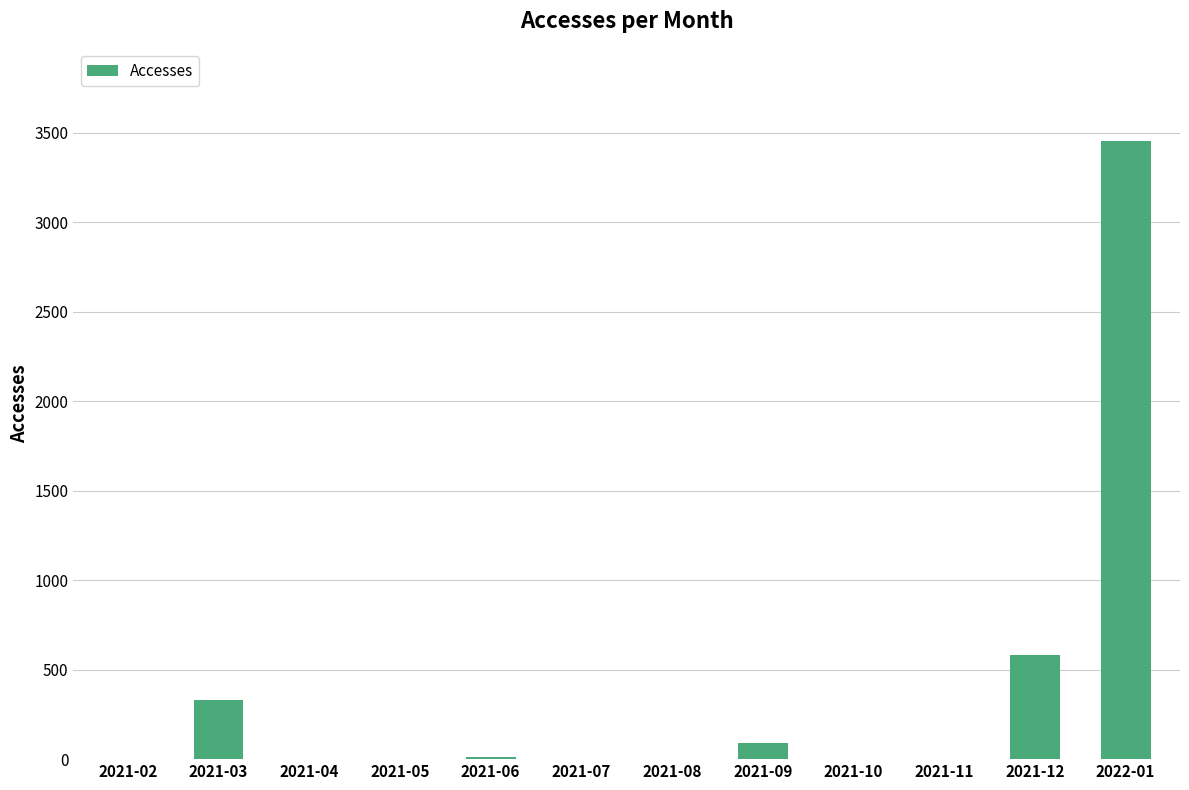

Which has a higher value, 2021-09 or 2021-08?

2021-09